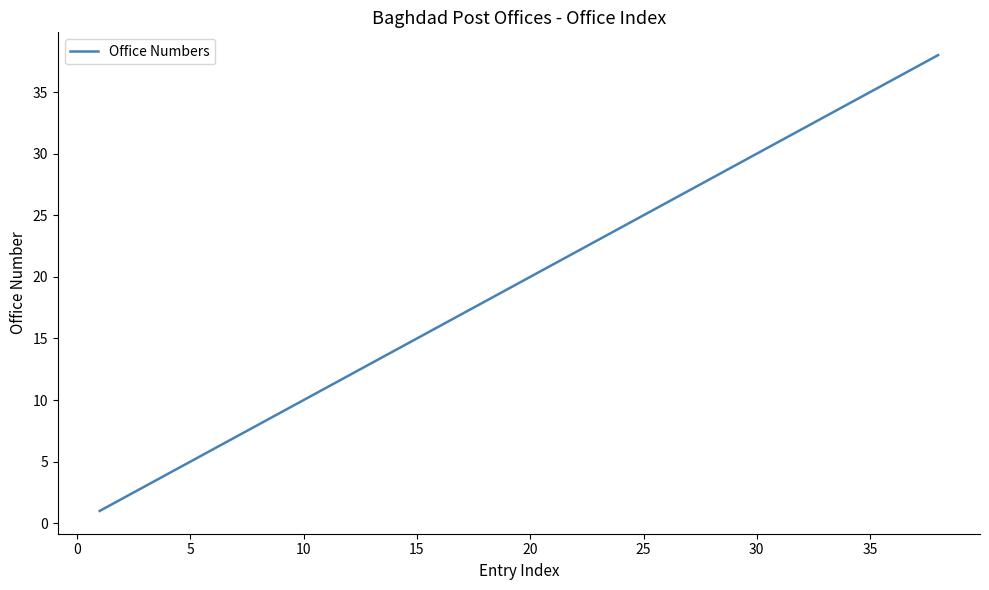

What is the minimum value shown in the chart?

1